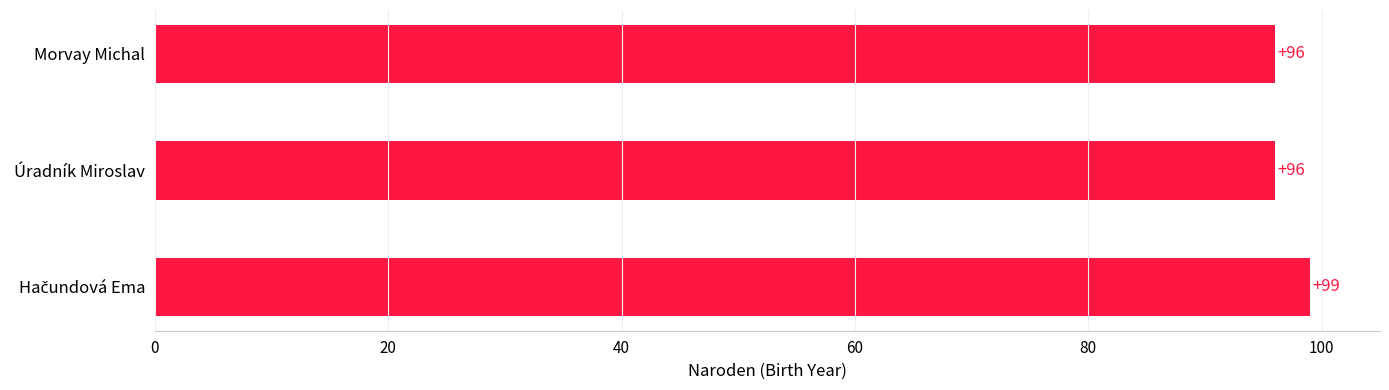

What is the smallest value displayed?

96